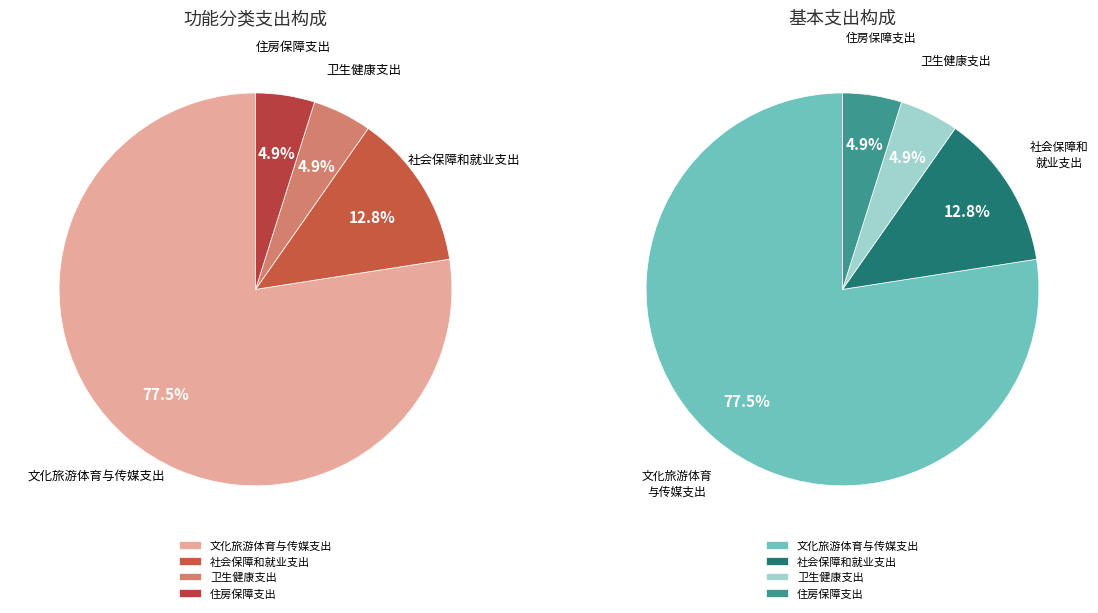

Count the number of slices in the pie.

4